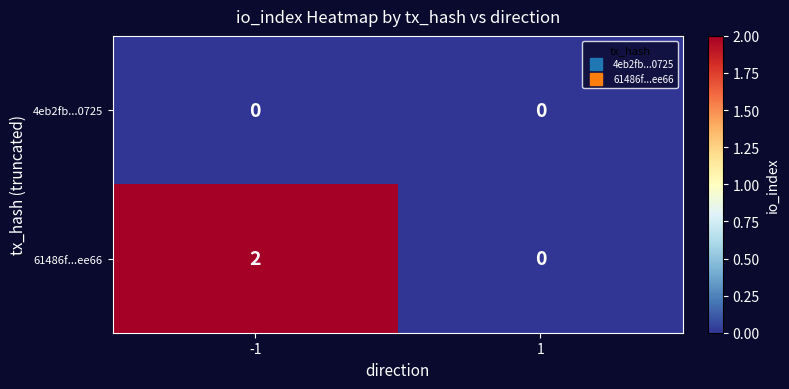

How many distinct data groups are displayed?

2